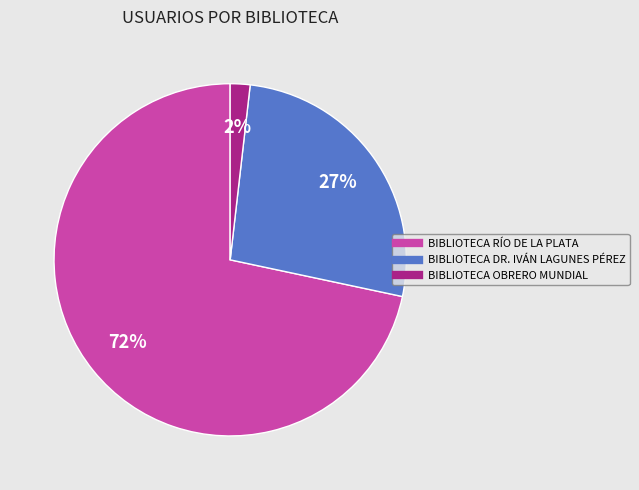

To the nearest percent, what portion does BIBLIOTECA DR. IVÁN LAGUNES PÉREZ represent?

27%